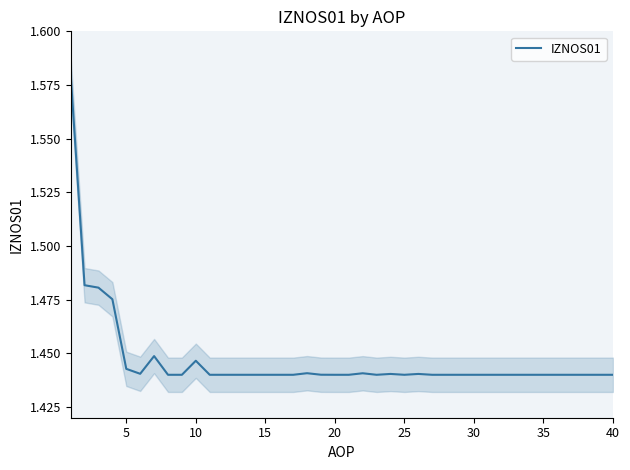

The IZNOS01 series shows 1.0 at 30. True or false?

False